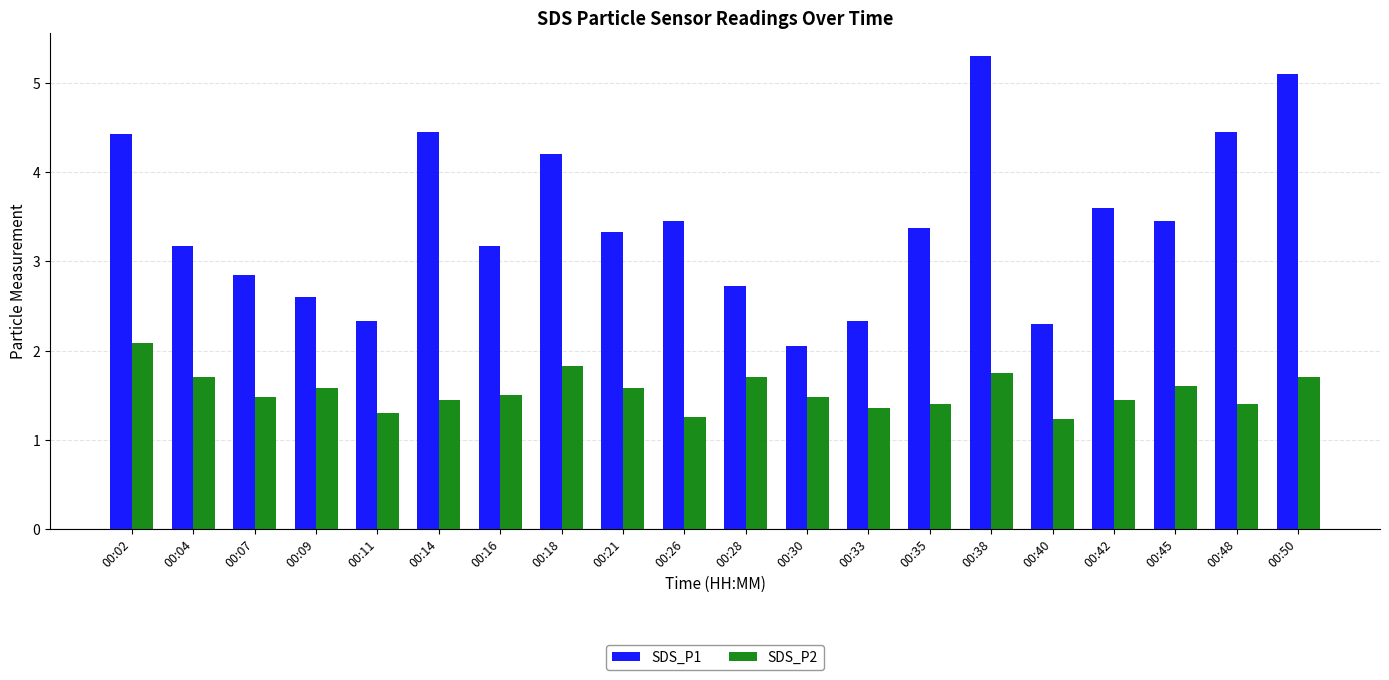

Is it true that SDS_P1 equals 3.6 at 00:42?

True